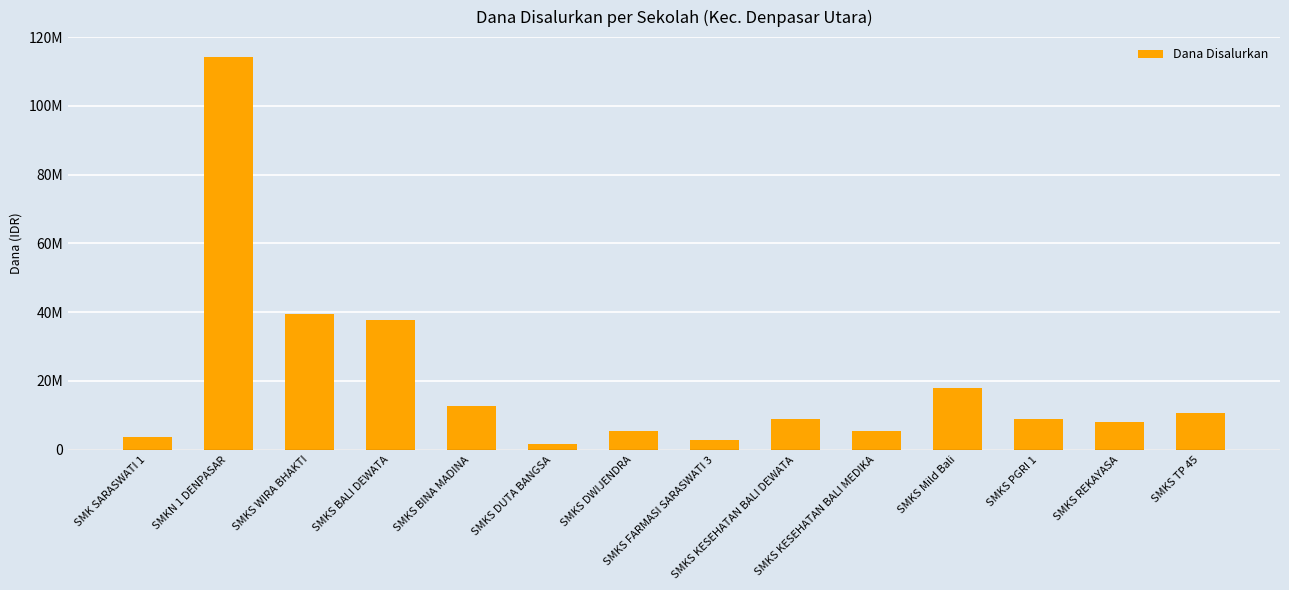

What is the difference between the maximum and minimum values?

112500000